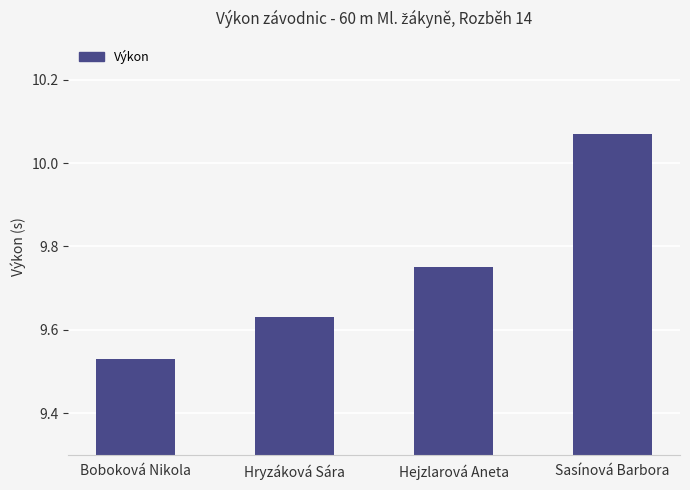

Between Hryzáková Sára and Boboková Nikola, which is larger?

Hryzáková Sára